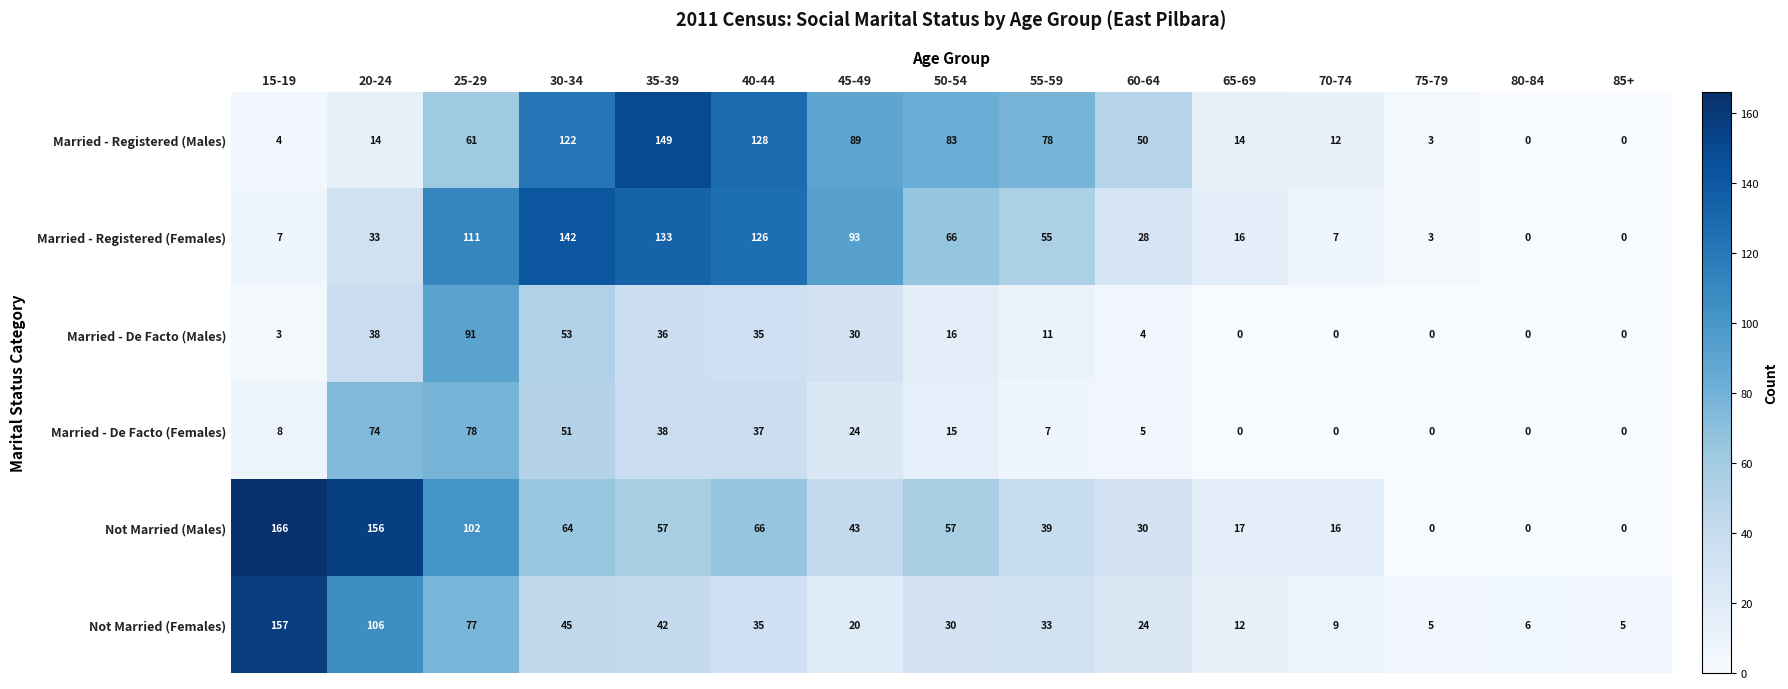

What is the average value of the Married - De Facto (Females) series?

22